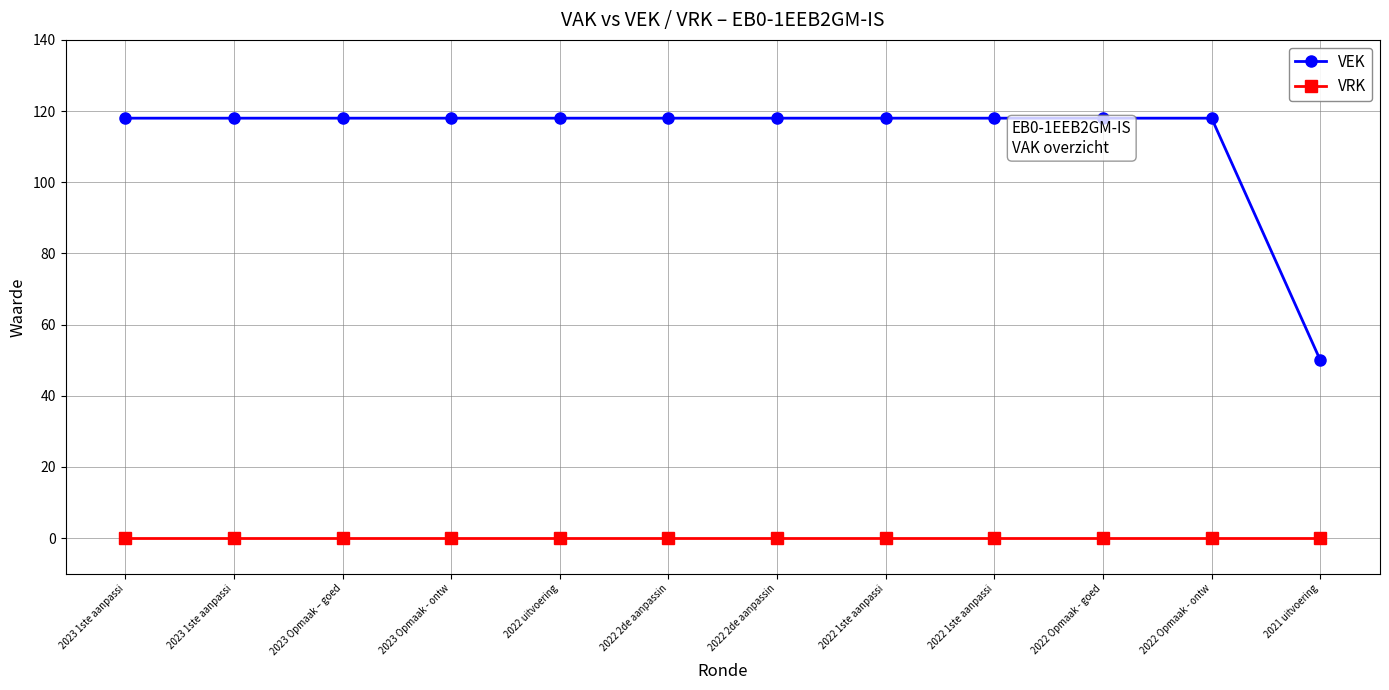

How many data points does each series have?

12